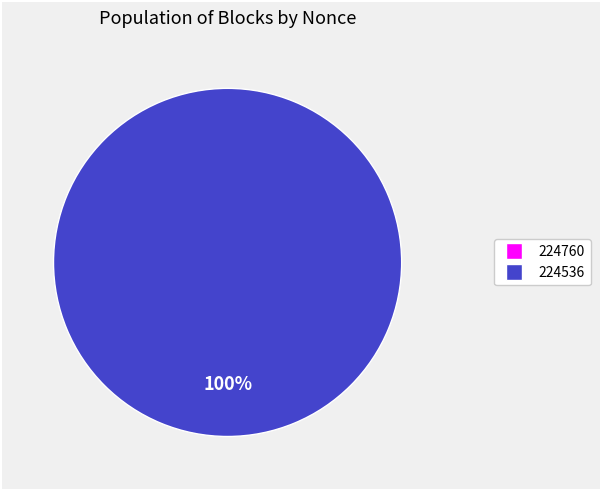

Does 224536 represent more than half of the total?

Yes